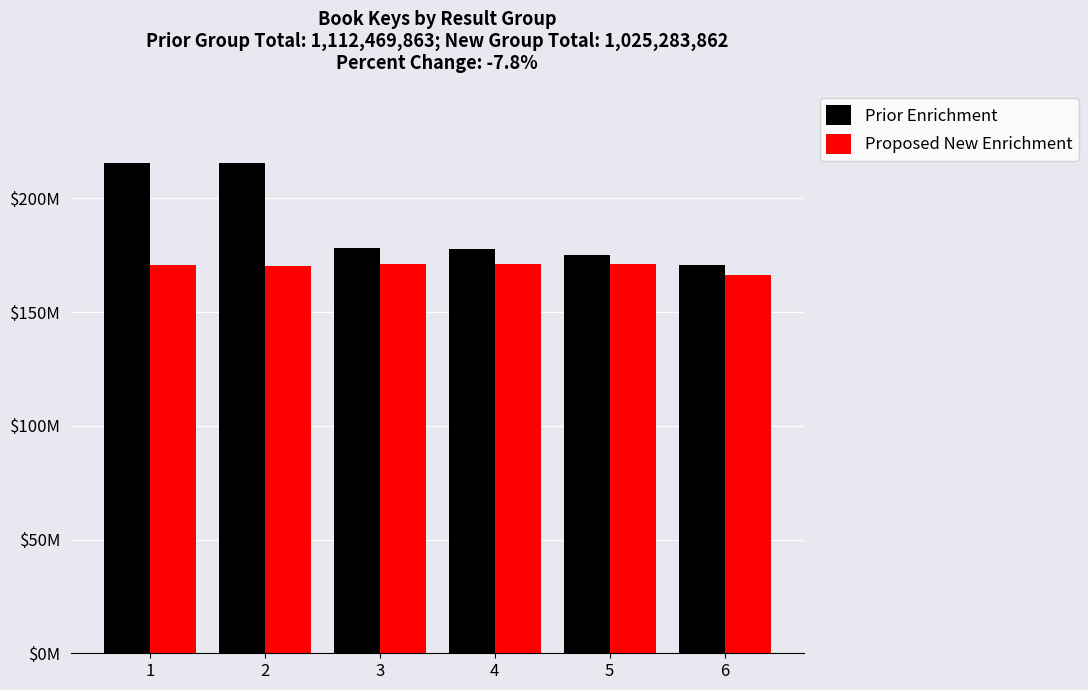

List the series in order of their overall mean, highest first.

Prior Enrichment, Proposed New Enrichment